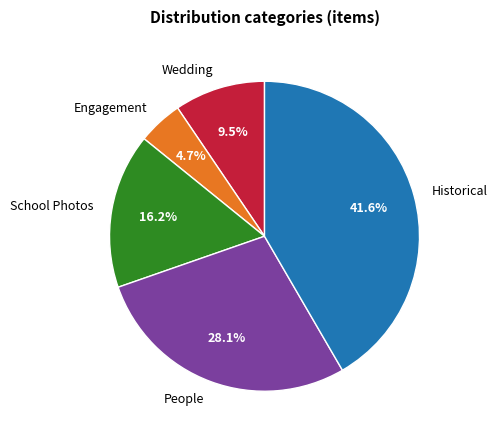

Count the number of slices in the pie.

5